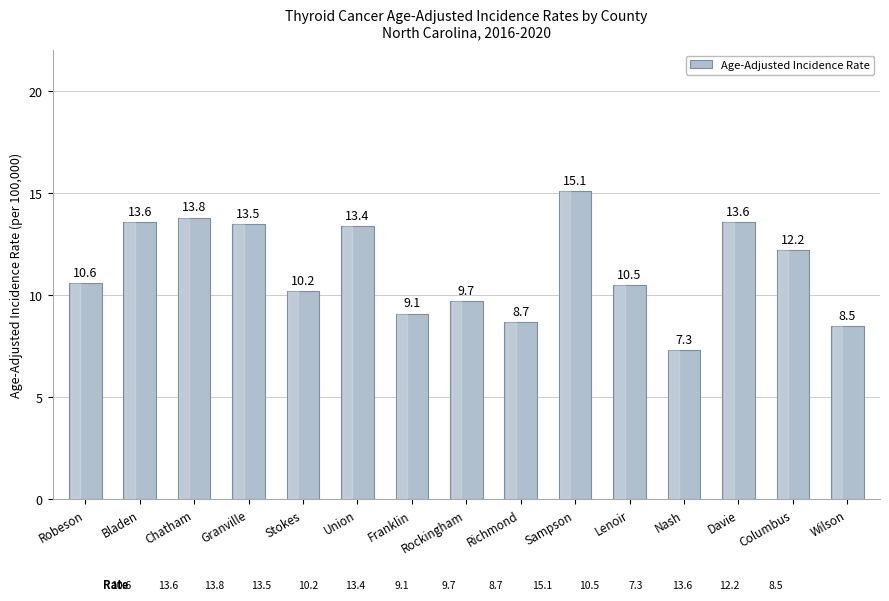

Where does the data first go above 10?

Robeson